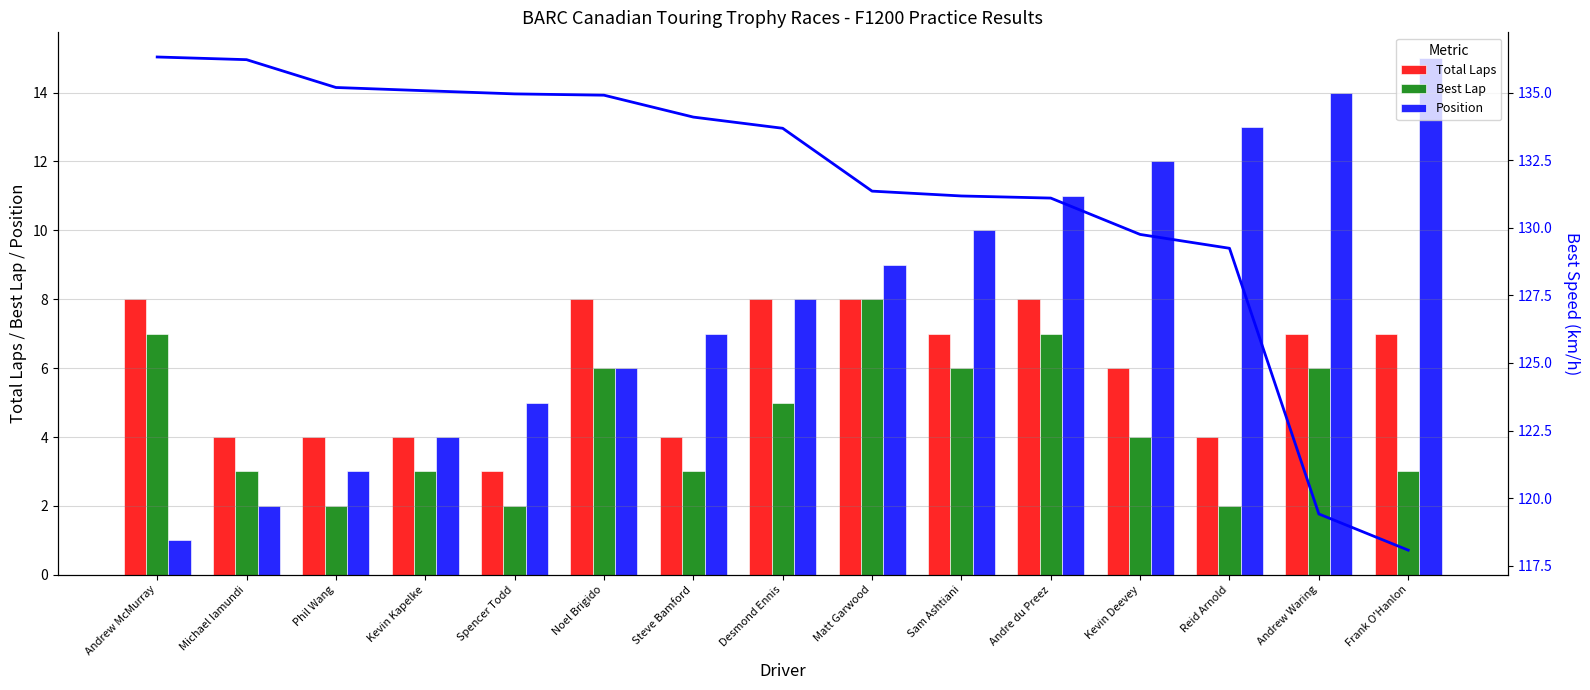

How many values in the Best Lap series exceed 4?

7